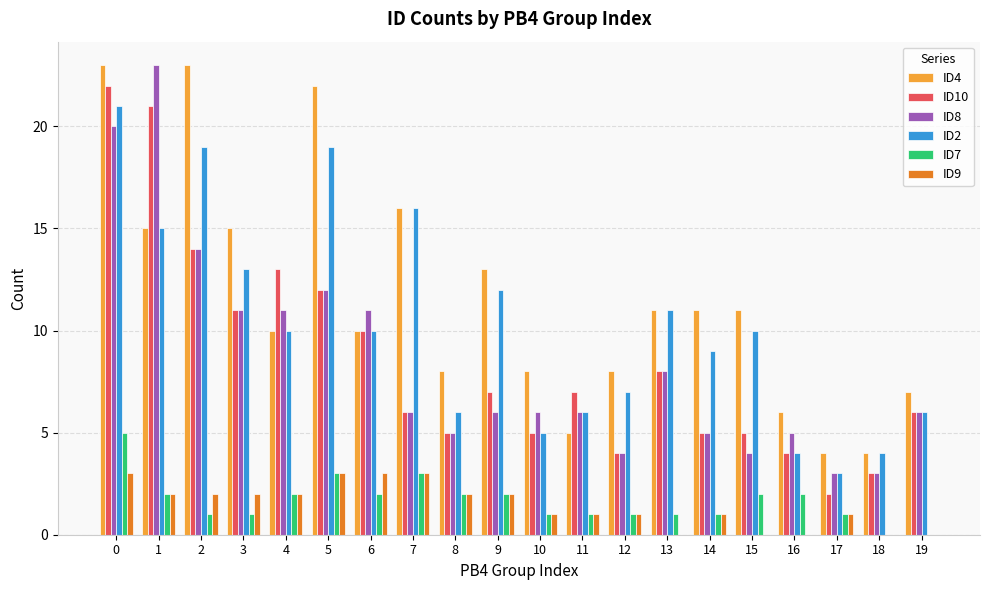

True or false: ID2 has a value of 16 at 7.

True